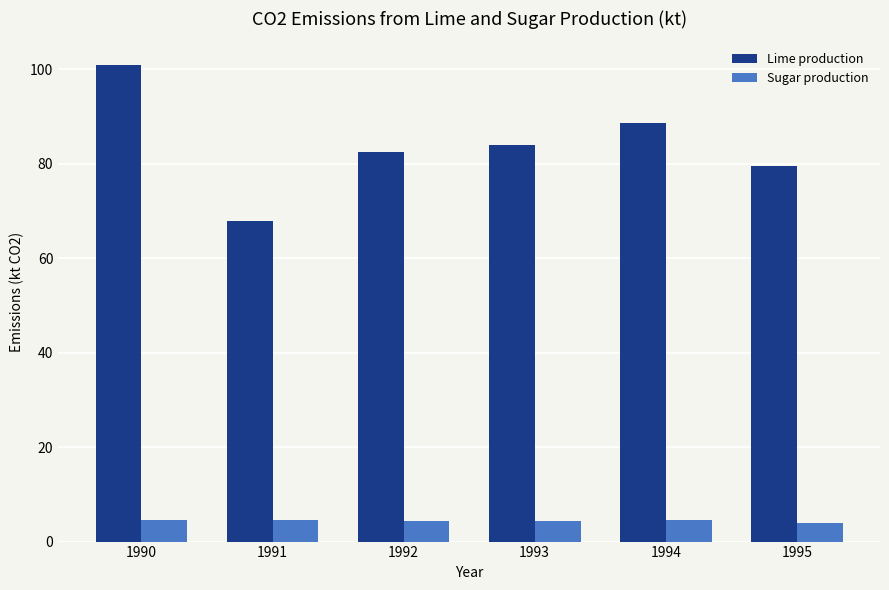

What is the value of the Lime production bar at the 2nd from the left?

67.9